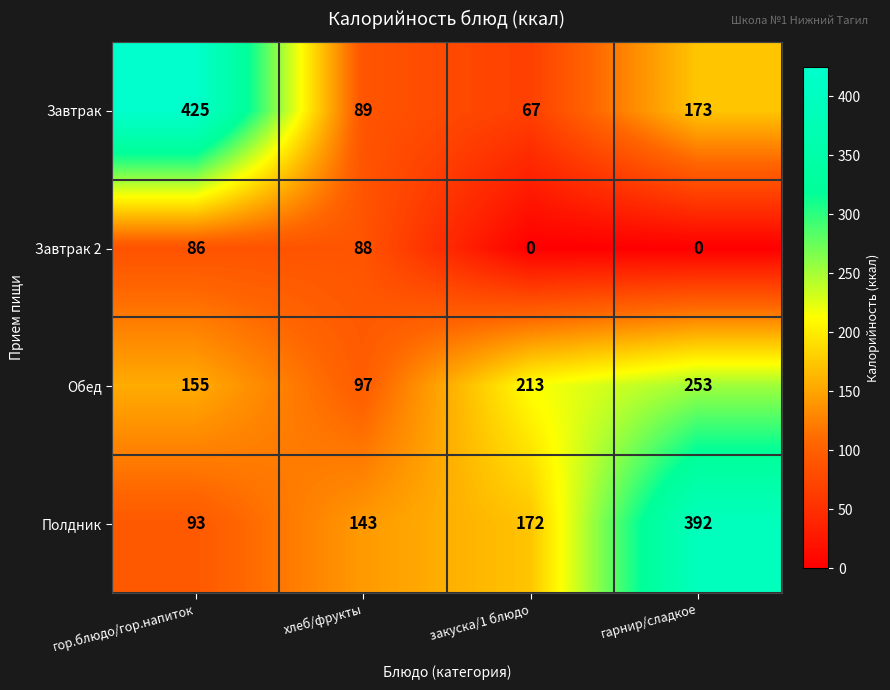

Which label corresponds to the largest value in the chart?

гор.блюдо/гор.напиток